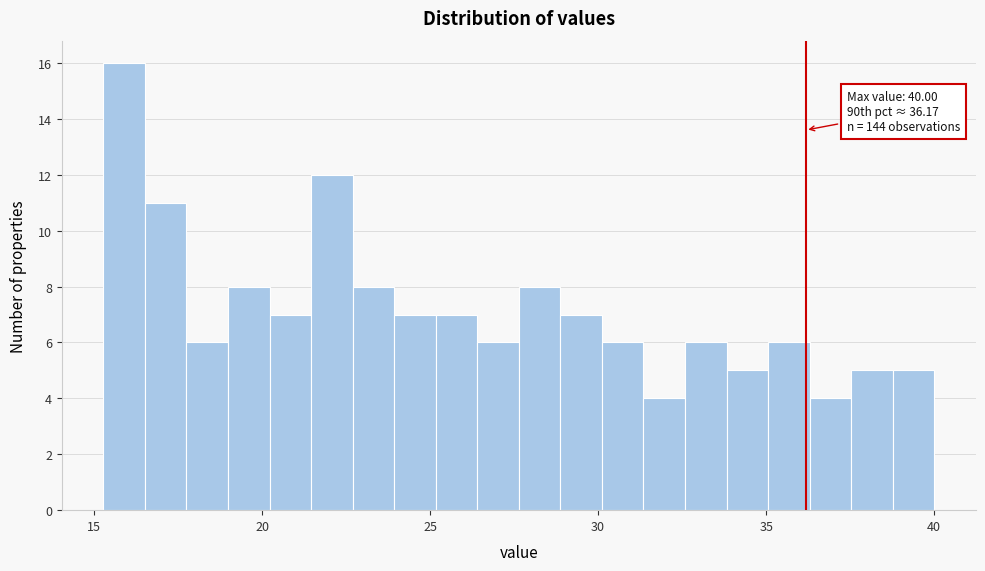

Read against the x-axis, roughly where is the centre of the tallest bar?

16.0